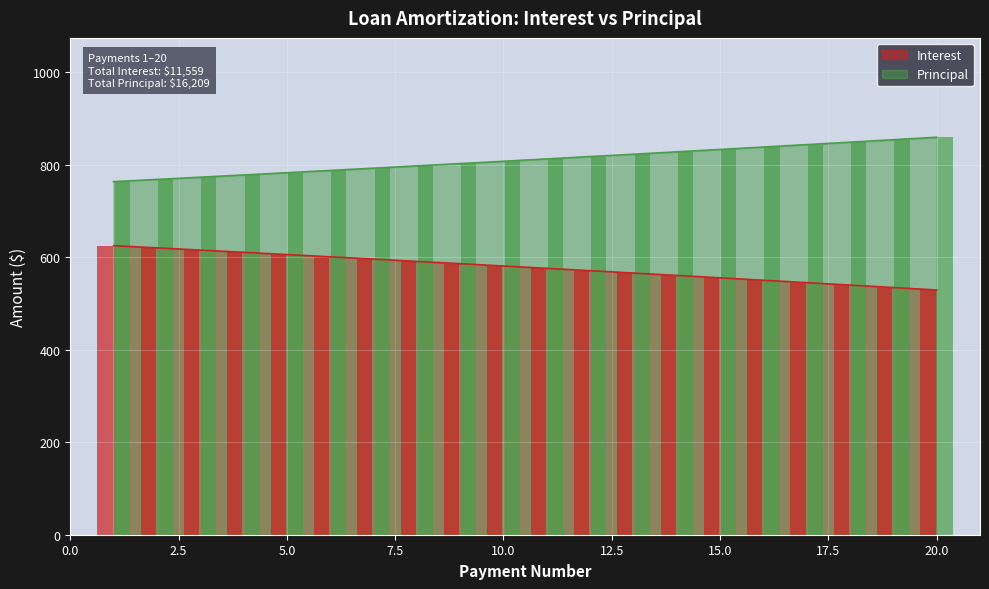

How many data points in Principal are above 812?

10